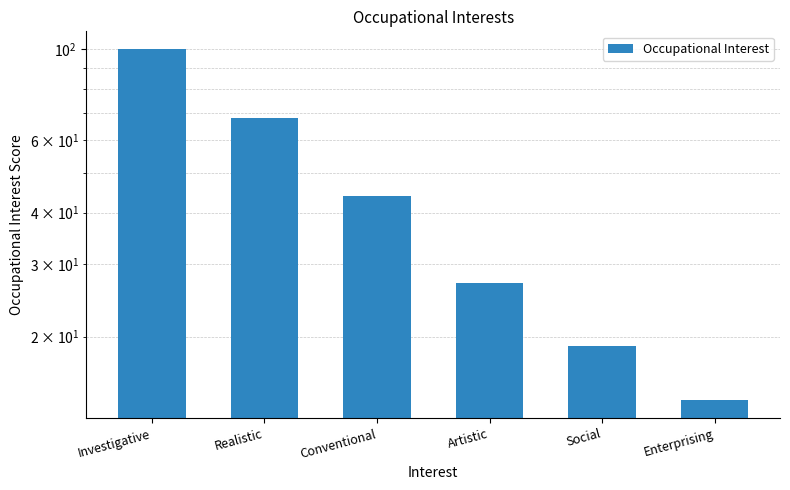

What is the label of the 5th bar from the left?

Social